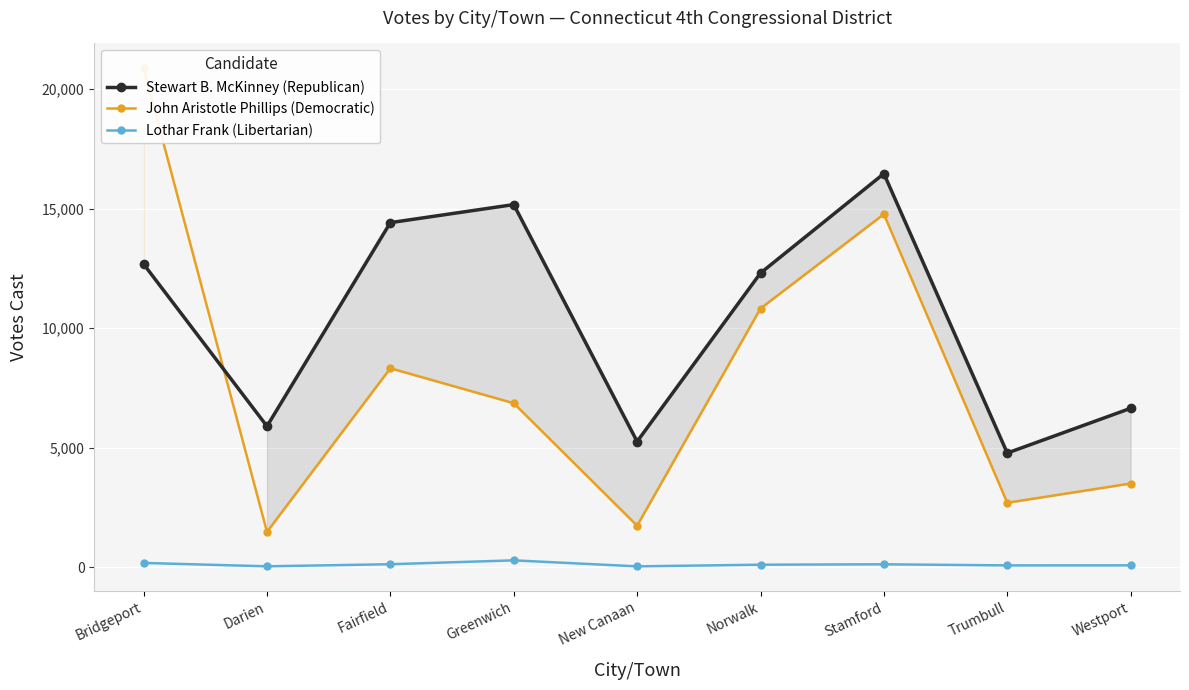

At which label is John Aristotle Phillips (Democratic) closest to 11179?

Norwalk